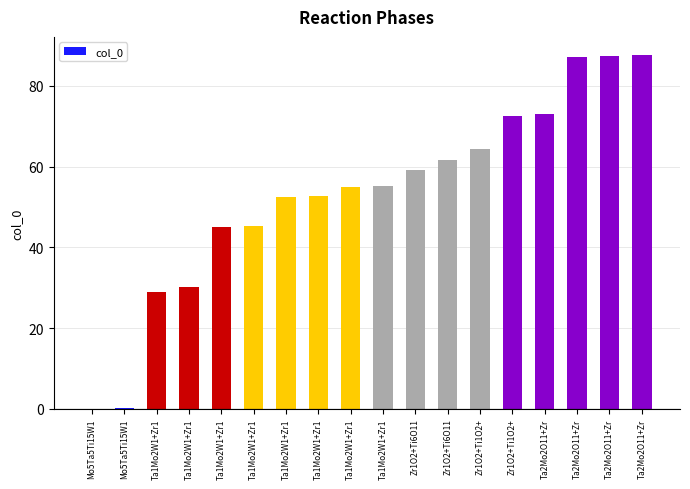

The chart shows a value of 71.2 at Ta1Mo2W1+Zr1. True or false?

False